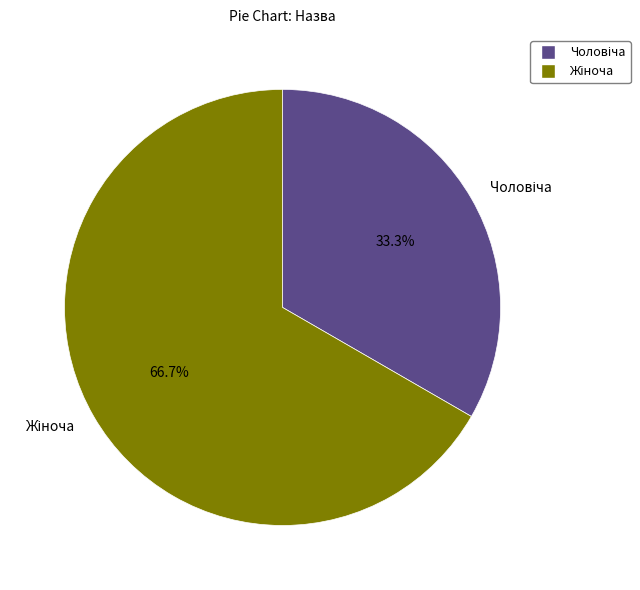

Does any single category account for the majority?

Yes